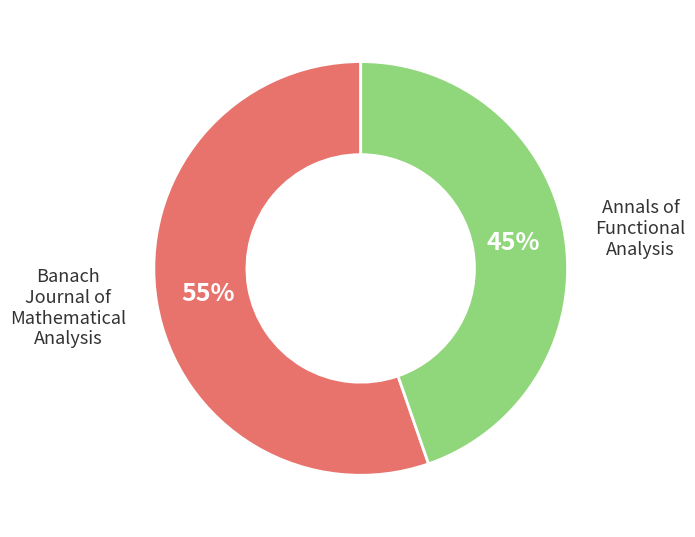

What is the ratio of the value at Banach Journal of Mathematical Analysis to the value at Annals of Functional Analysis?

1.2